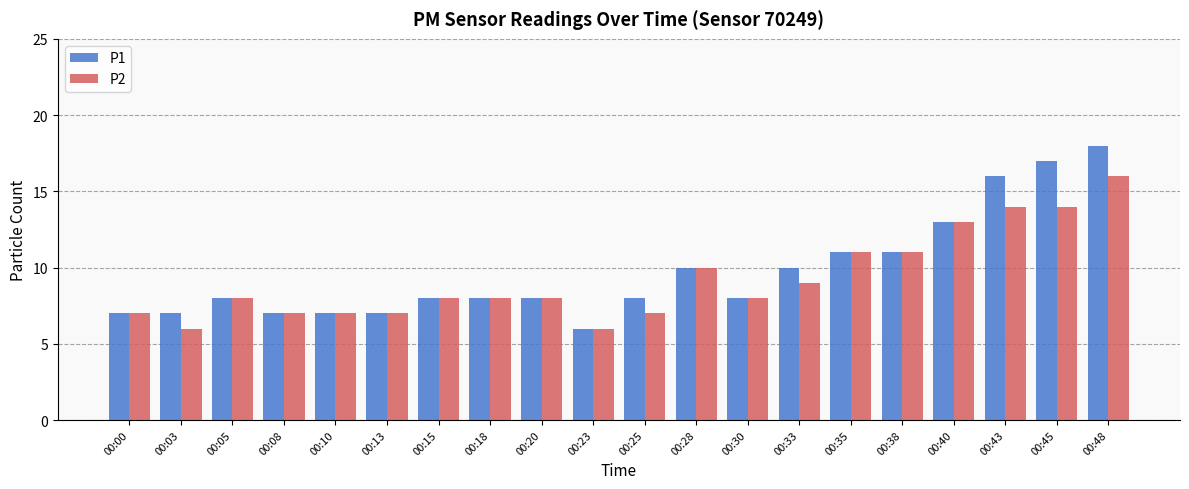

Does the chart contain any negative values?

No